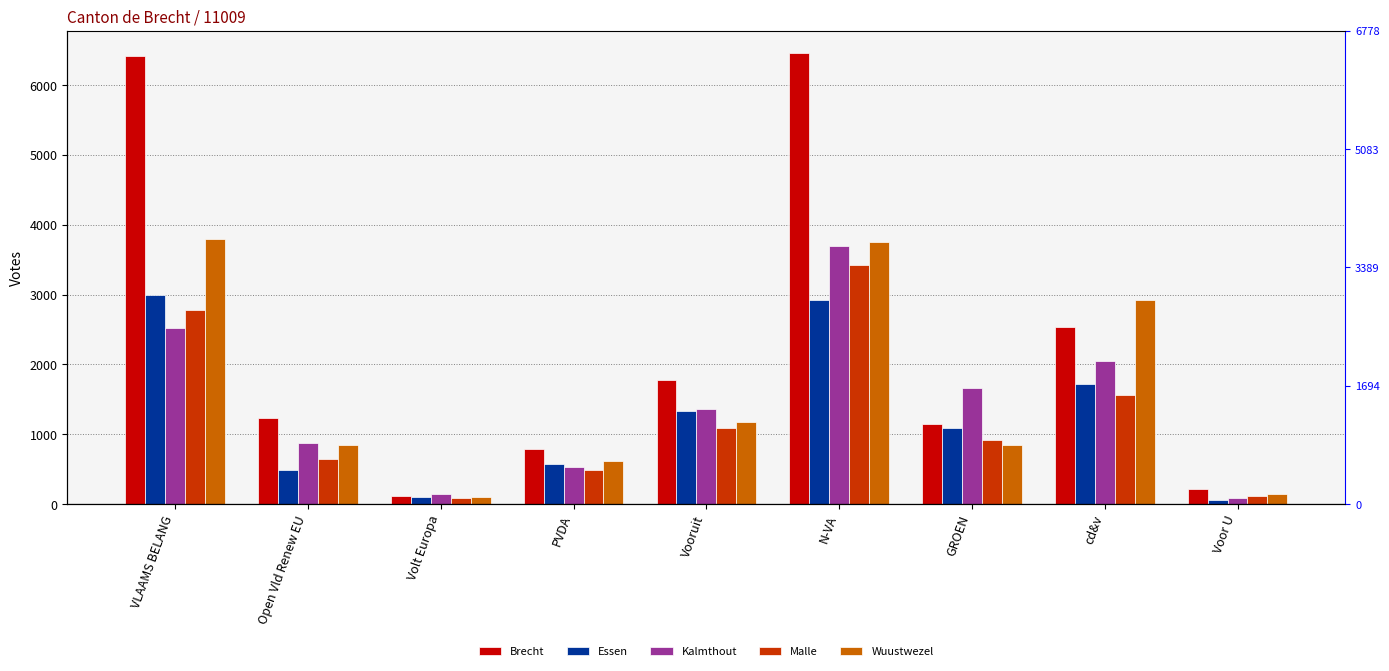

True or false: Wuustwezel has a value of 42 at Volt Europa.

False